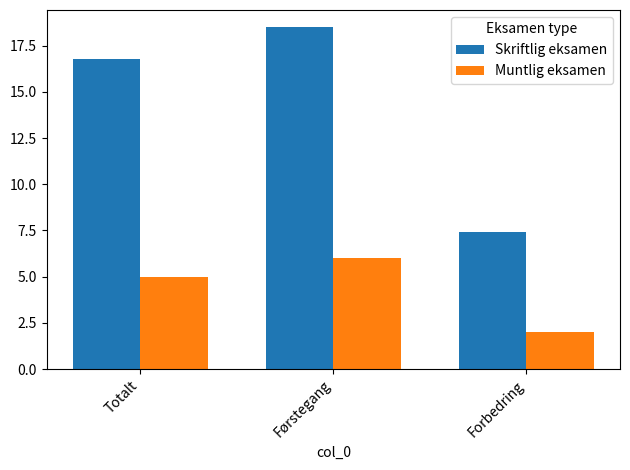

What is the sum of the Skriftlig eksamen values at Førstegang and Forbedring?

25.9